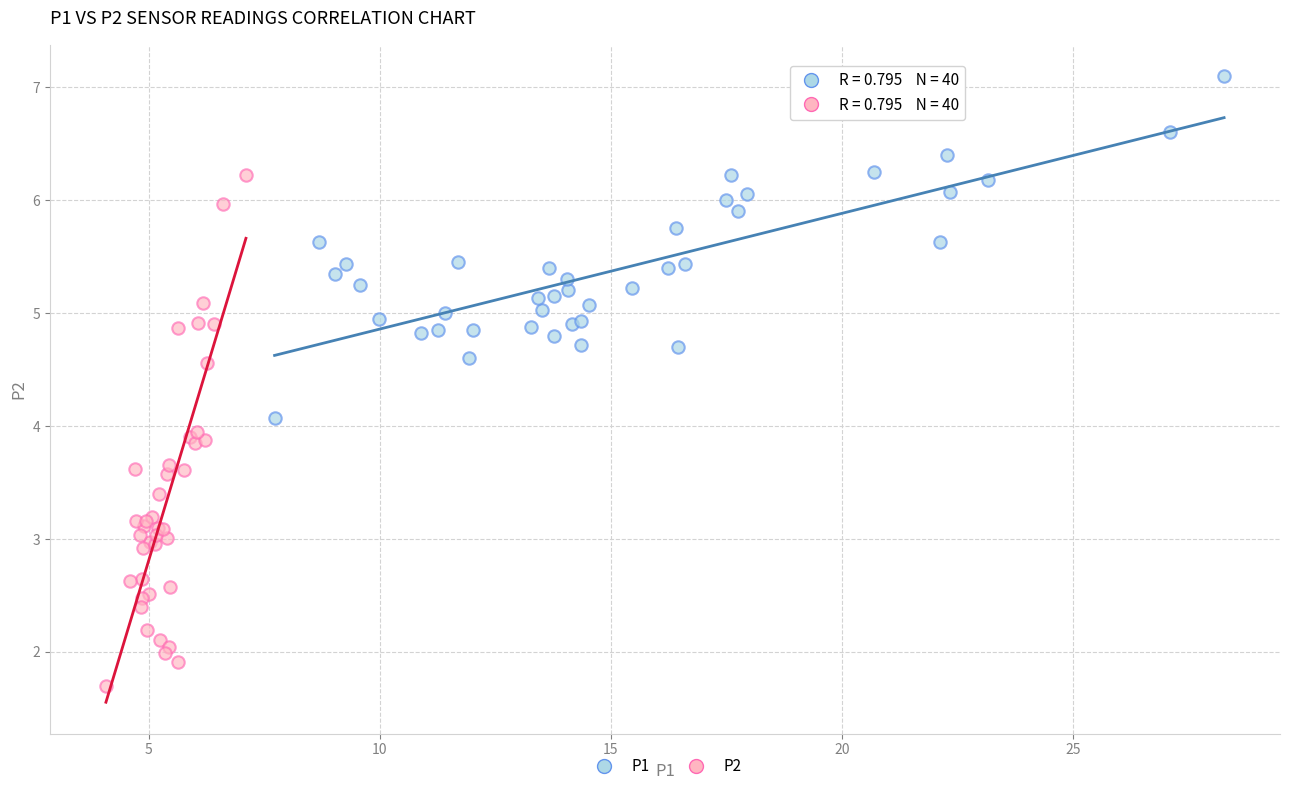

Which series has the largest Y range (max minus min)?

P2